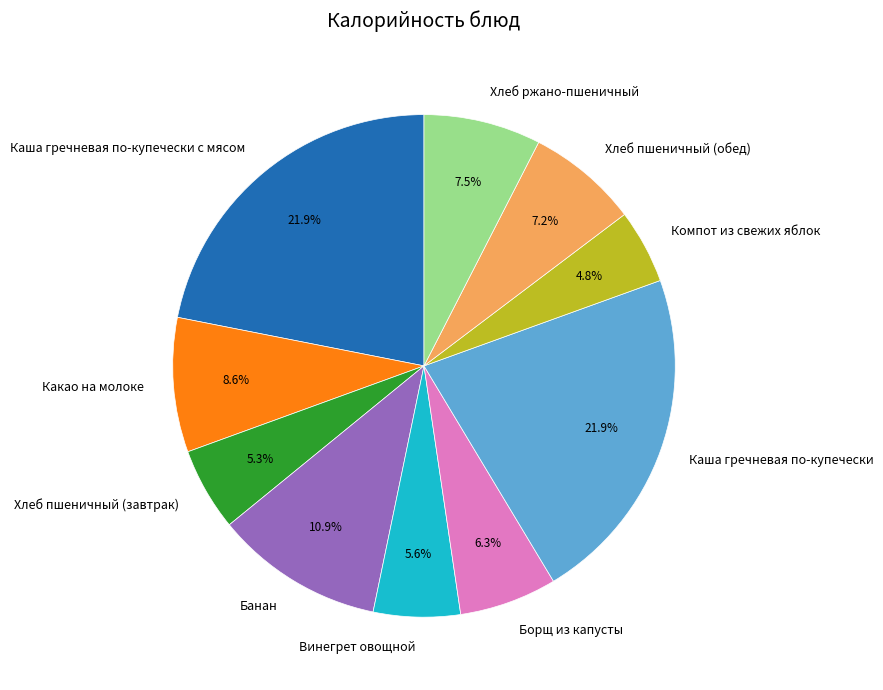

What percentage do Хлеб пшеничный (завтрак) and Винегрет овощной together represent?

10.9%